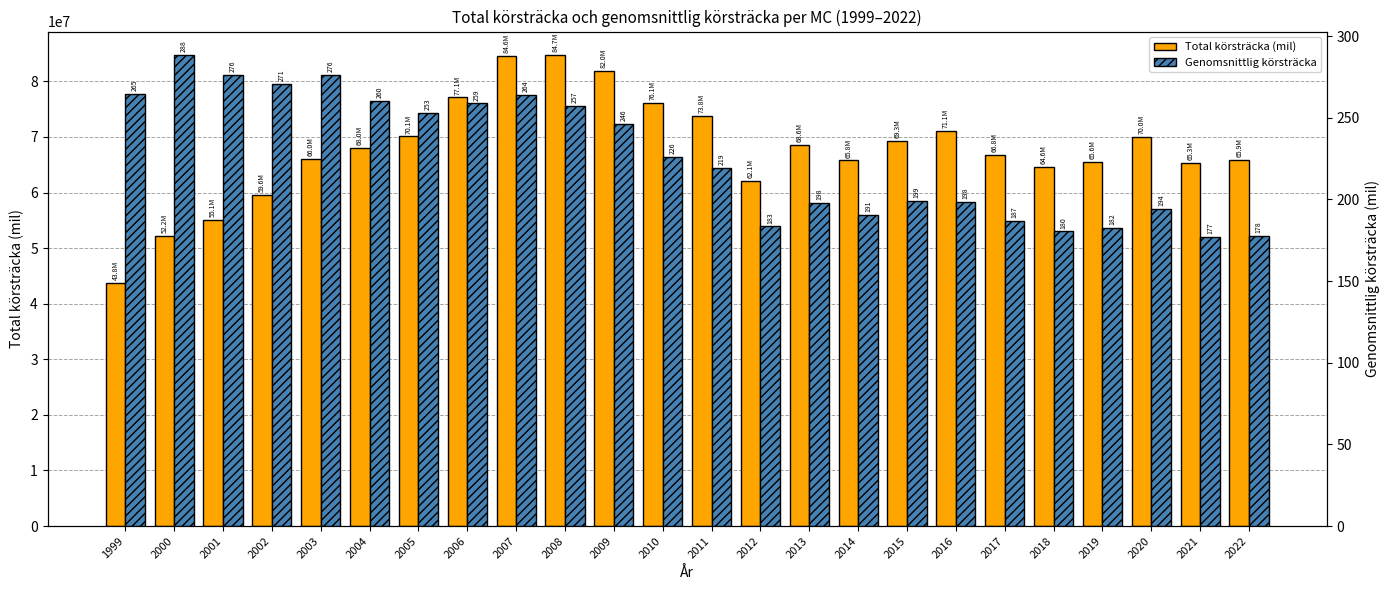

What is the highest value of the Total körsträcka (mil) series?

84732018.0